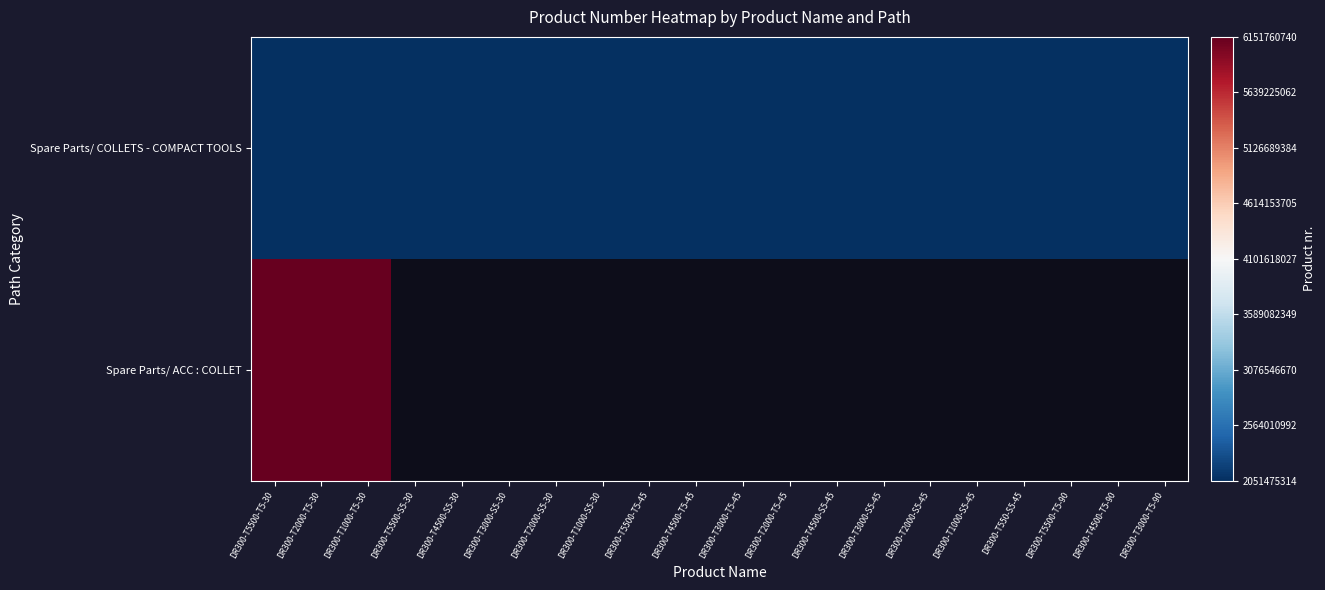

Is it true that Spare Parts/ COLLETS - COMPACT TOOLS equals 2684077516.2 at DR300-T1000-S5-45?

False